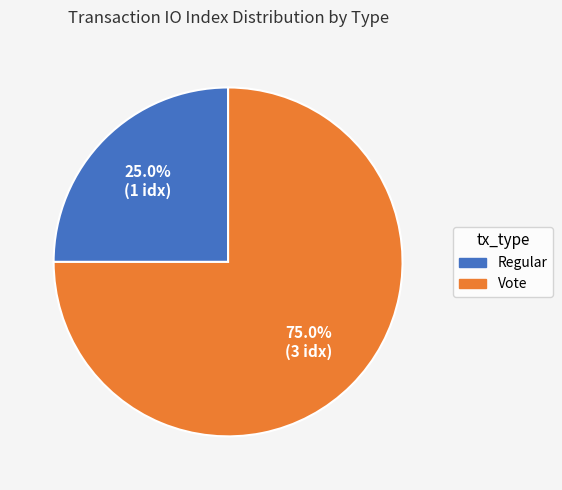

Between Regular and Vote, which is larger?

Vote